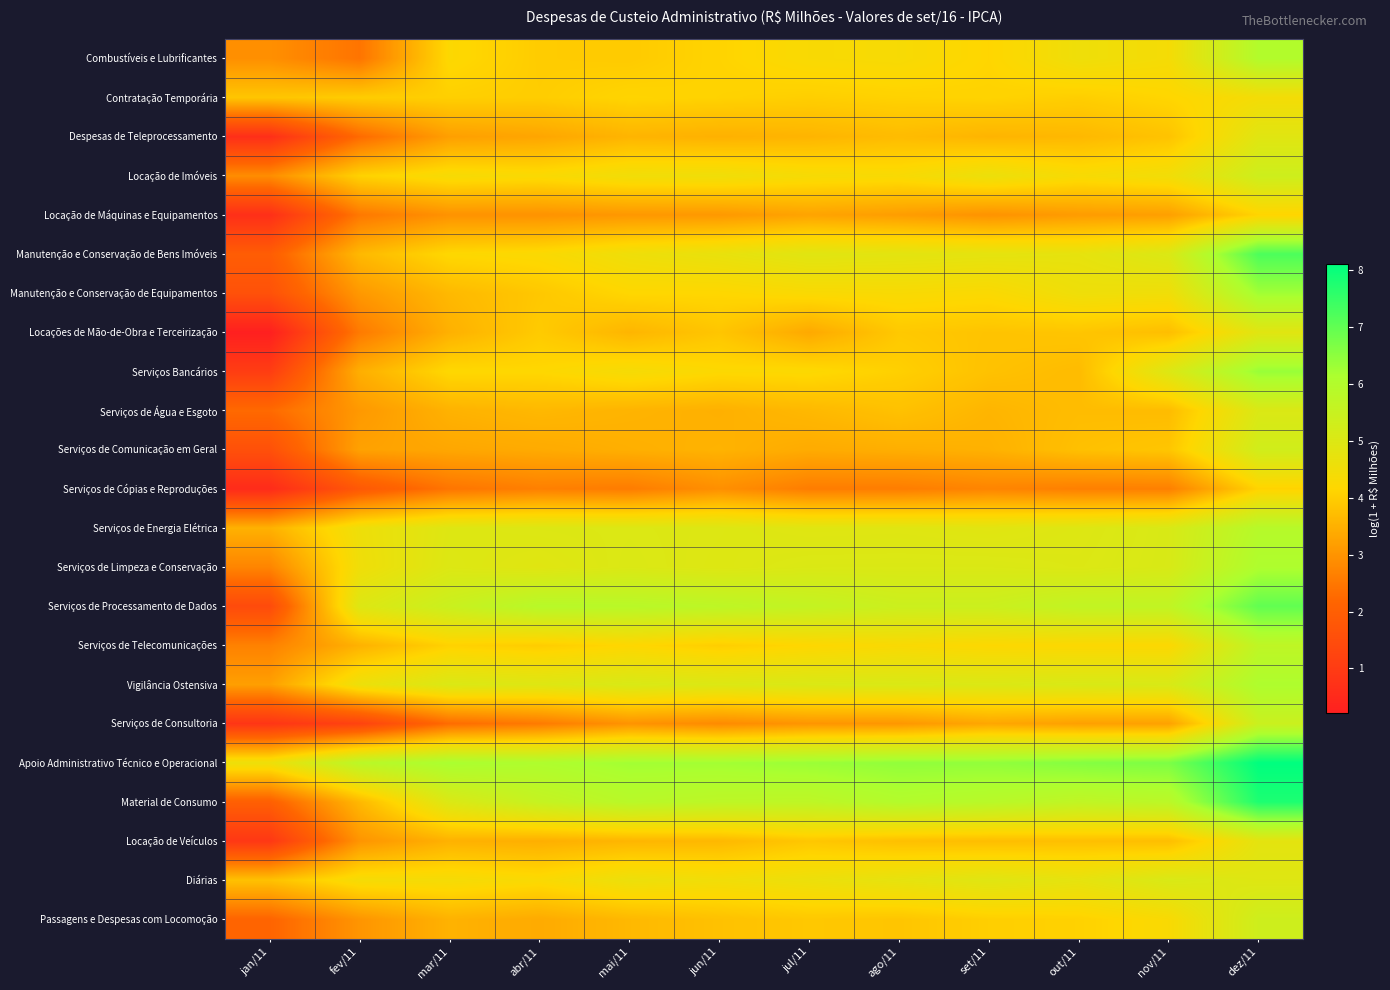

Which series has the largest total across all categories?

Apoio Administrativo Técnico e Operacional